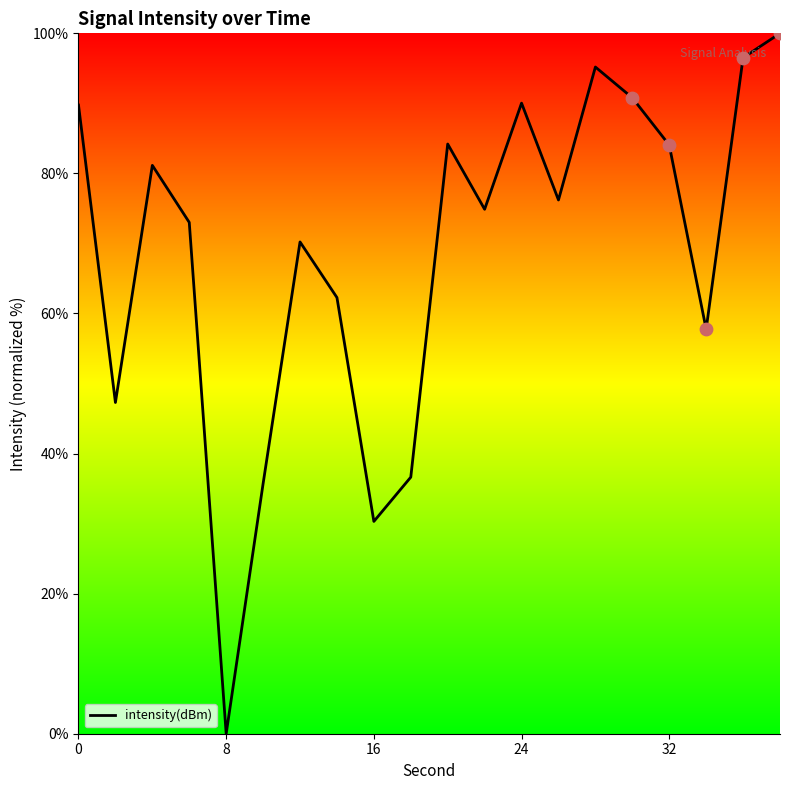

What is the maximum value shown in the chart?

100.0